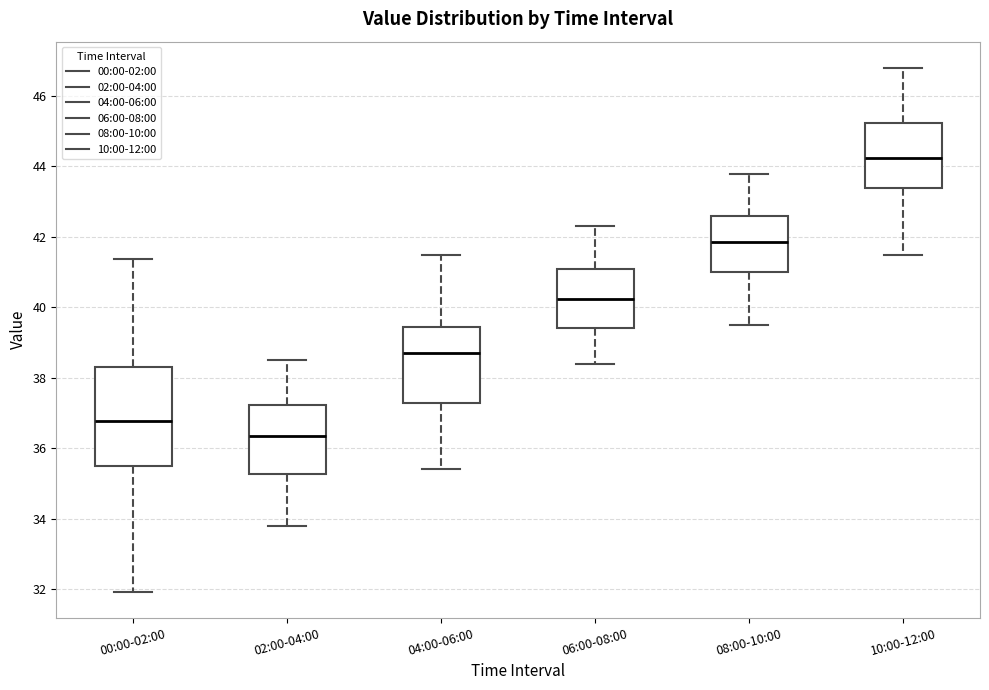

Where does the lower whisker of the box for 10:00-12:00 end on the y-axis? The values are not printed on the chart, so give them approximately, as read against the axis.

41.6